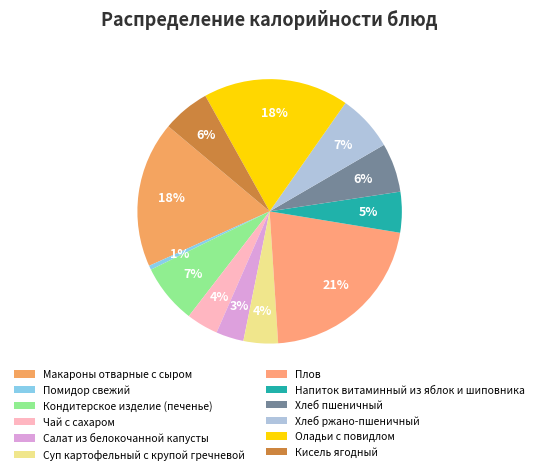

To the nearest percent, what is the difference between the Суп картофельный с крупой гречневой and Салат из белокочанной капусты slice percentages?

1%